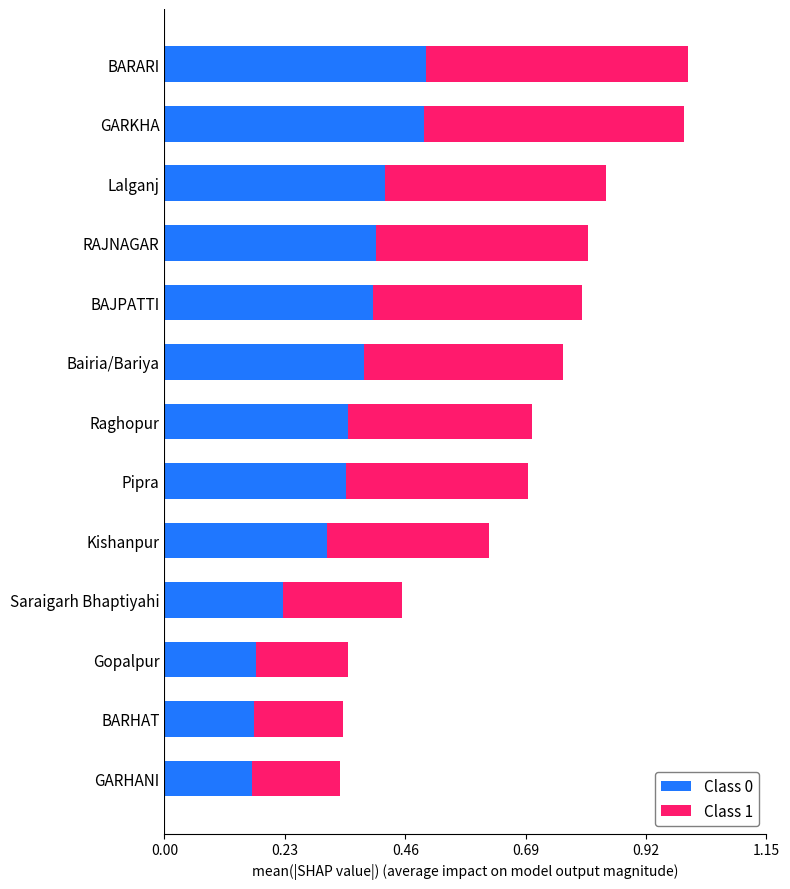

The value of Class 0 at BARARI is 0.2. True or false?

False